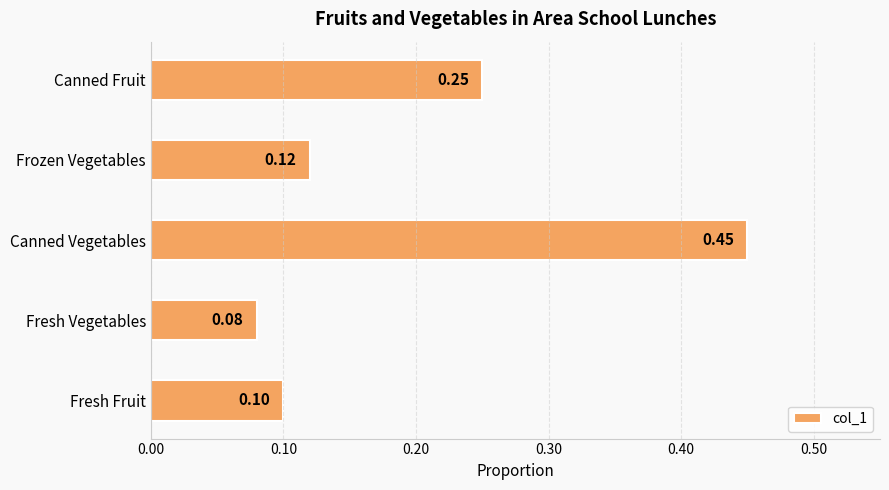

Count the number of categories in the chart.

5